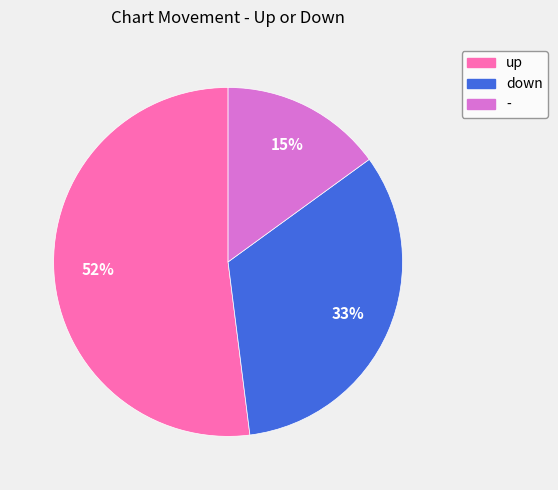

How many slices are in this pie chart?

3